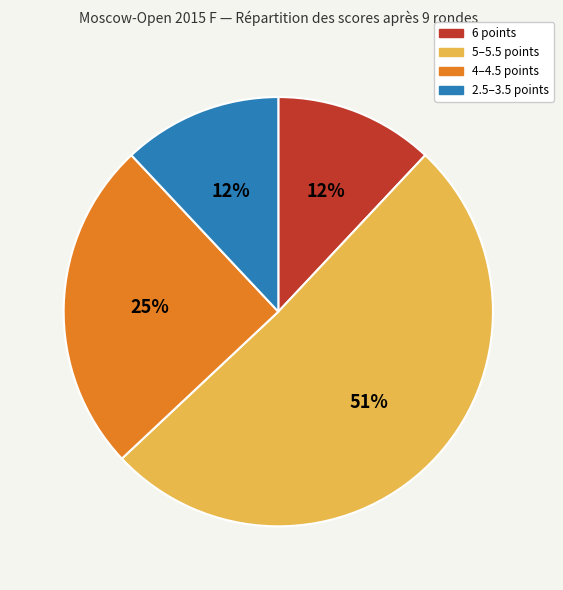

Between 5–5.5 points and 2.5–3.5 points, which is larger?

5–5.5 points